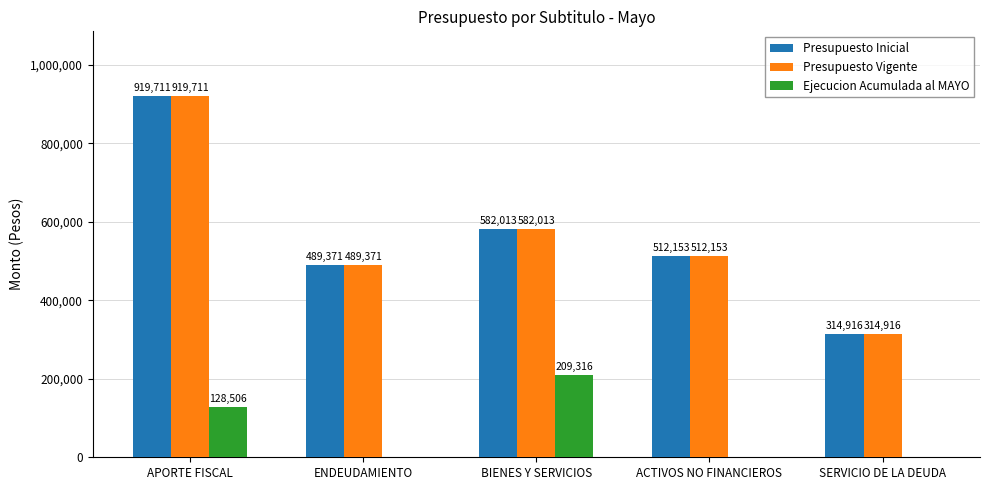

Are the bars horizontal?

No